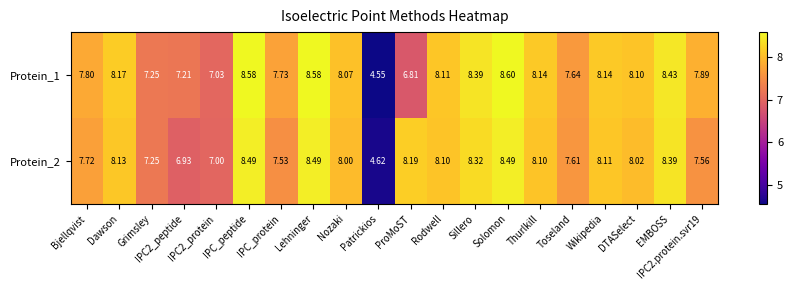

Reading right to left, transcribe all the data shown in this chart.

Protein_1: IPC2.protein.svr19=7.9	EMBOSS=8.4	DTASelect=8.1	Wikipedia=8.1	Toseland=7.6	Thurlkill=8.1	Solomon=8.6	Sillero=8.4	Rodwell=8.1	ProMoST=6.8	Patrickios=4.5	Nozaki=8.1	Lehninger=8.6	IPC_protein=7.7	IPC_peptide=8.6	IPC2_protein=7.0	IPC2_peptide=7.2	Grimsley=7.2	Dawson=8.2	Bjellqvist=7.8
Protein_2: IPC2.protein.svr19=7.6	EMBOSS=8.4	DTASelect=8.0	Wikipedia=8.1	Toseland=7.6	Thurlkill=8.1	Solomon=8.5	Sillero=8.3	Rodwell=8.1	ProMoST=8.2	Patrickios=4.6	Nozaki=8.0	Lehninger=8.5	IPC_protein=7.5	IPC_peptide=8.5	IPC2_protein=7.0	IPC2_peptide=6.9	Grimsley=7.2	Dawson=8.1	Bjellqvist=7.7